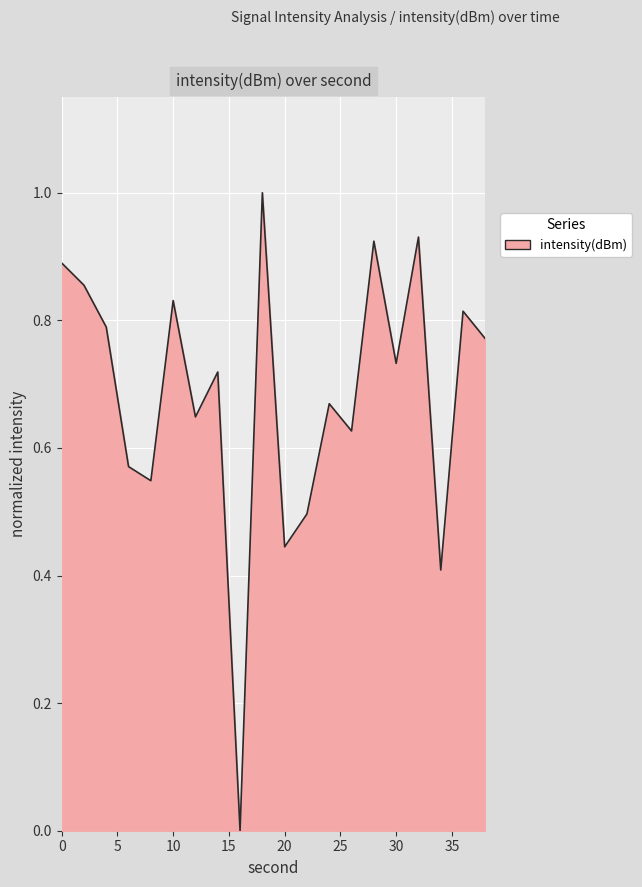

What is the maximum value shown in the chart?

1.0